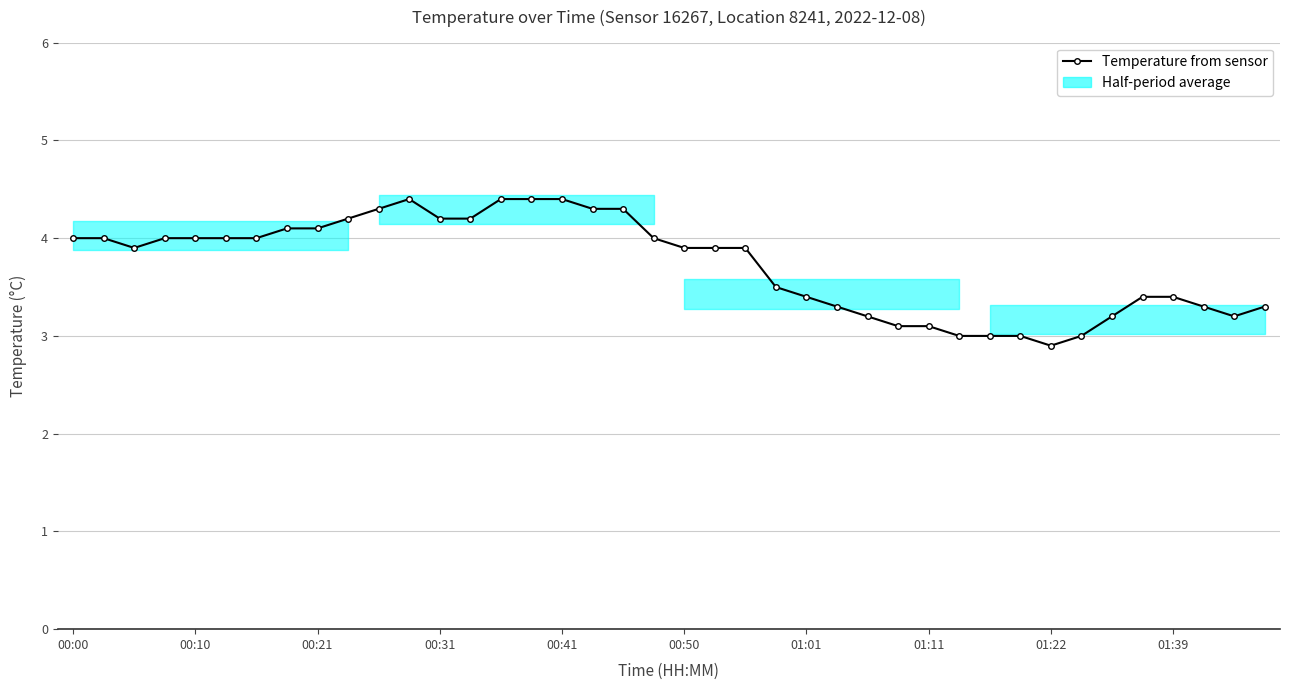

How many interior local peaks (higher than both neighbors) does the data have?

1